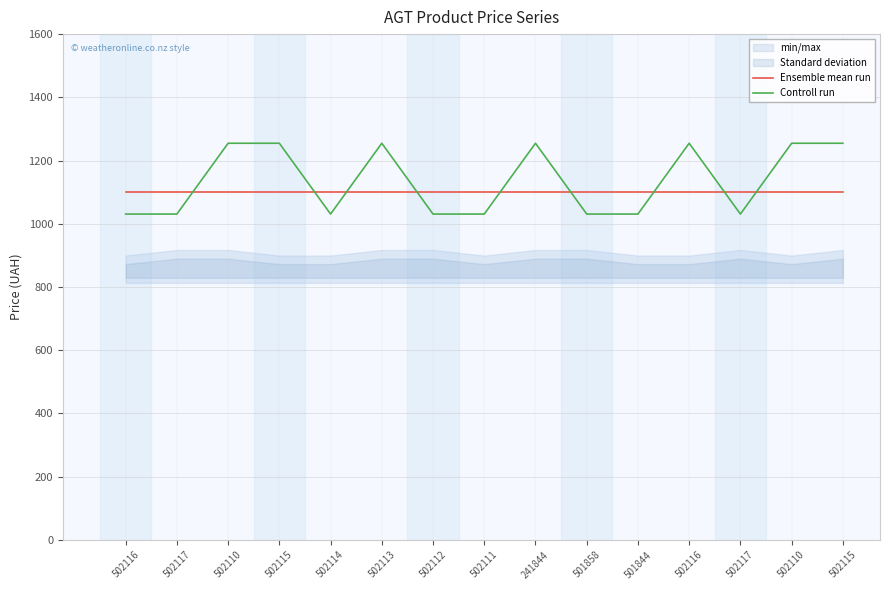

Rank the series by their average value, from lowest to highest.

Ensemble mean run, Controll run